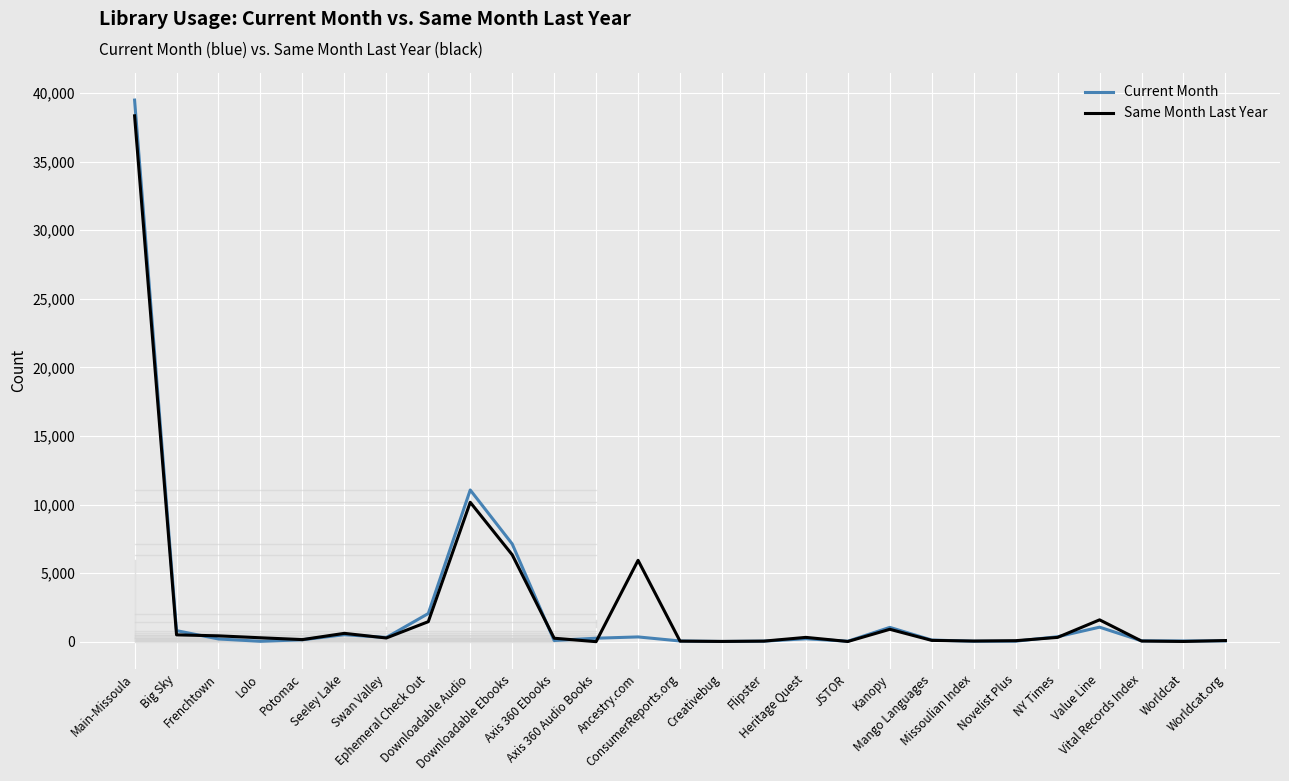

What is the maximum value shown in the chart?

39488